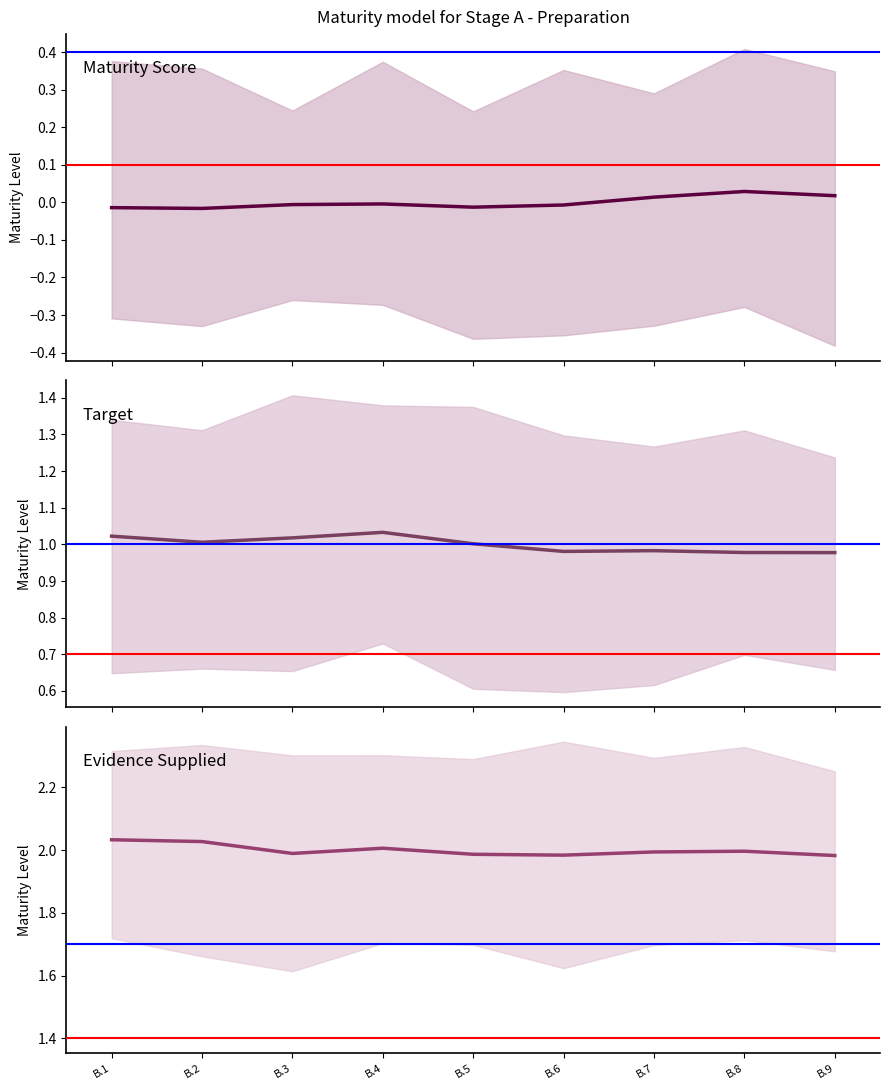

Rank the series by their maximum value, from lowest to highest.

Maturity Score, Target, Evidence Supplied